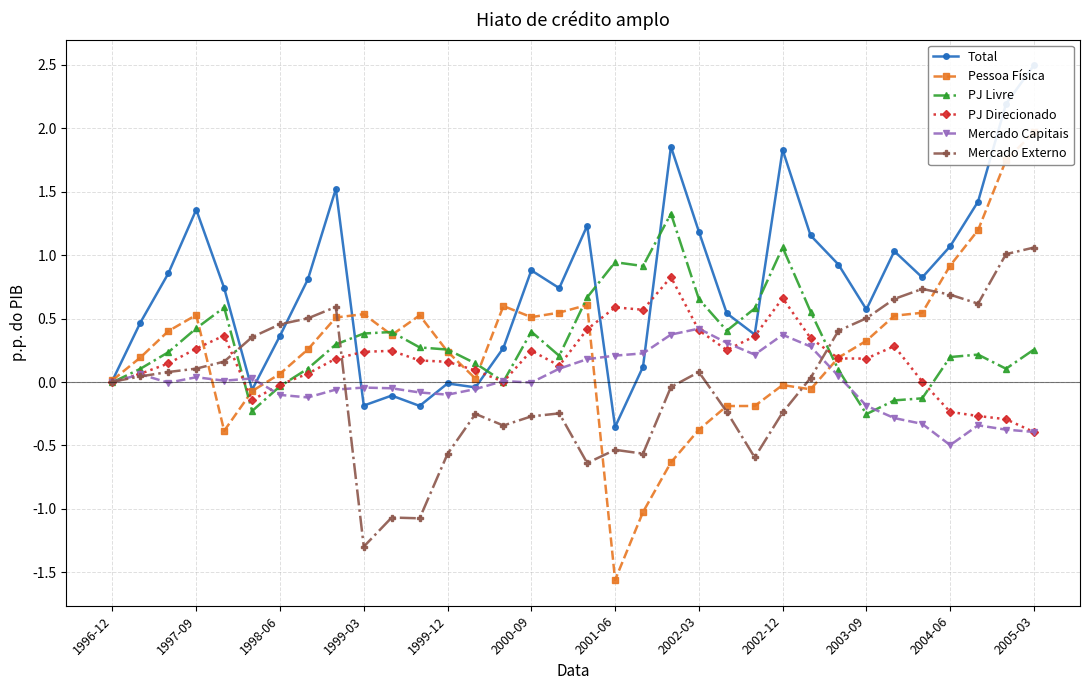

Does the chart display data point markers on the line(s)?

Yes